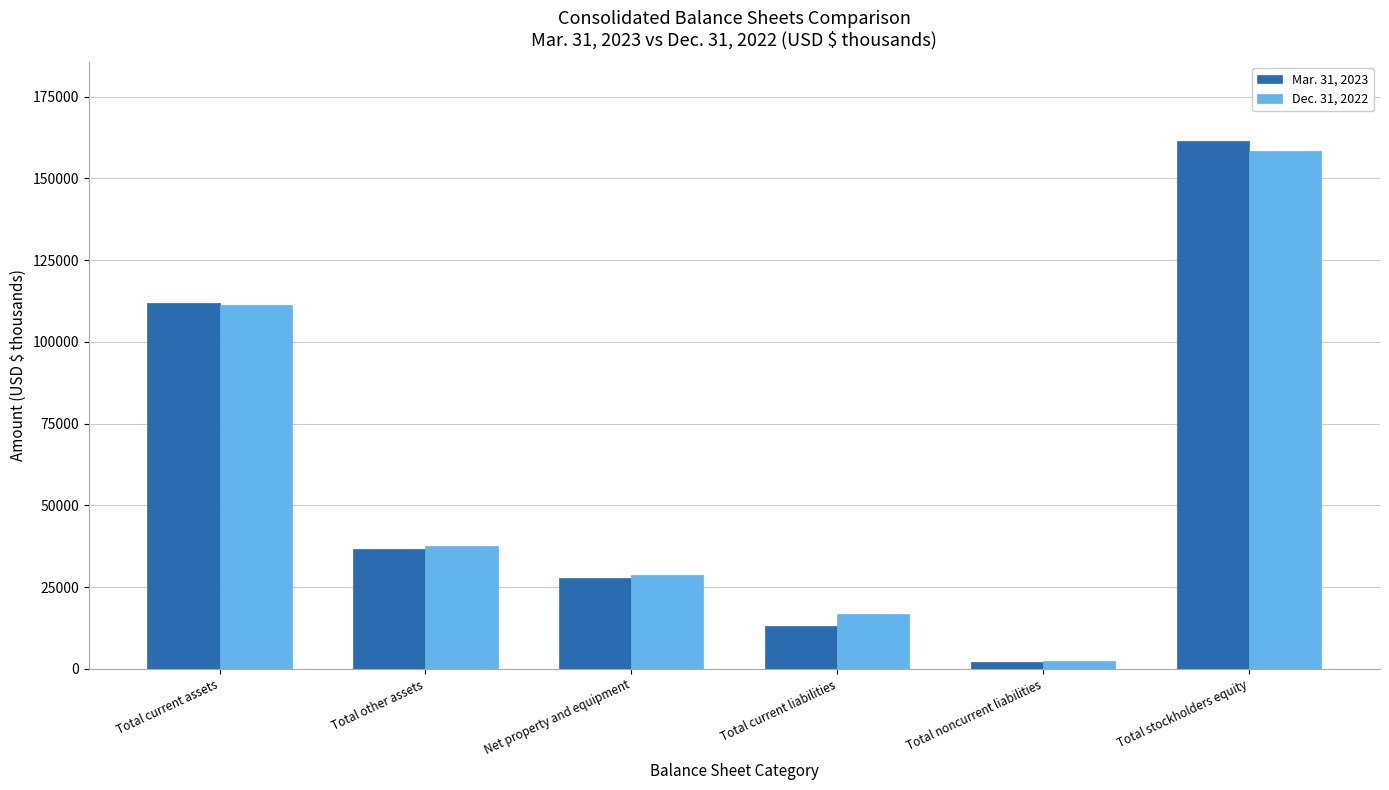

Reading left to right, transcribe all the data shown in this chart.

Mar. 31, 2023: Total current assets=111816	Total other assets=36758	Net property and equipment=27914	Total current liabilities=13068	Total noncurrent liabilities=2023	Total stockholders equity=161397
Dec. 31, 2022: Total current assets=111161	Total other assets=37532	Net property and equipment=28694	Total current liabilities=16653	Total noncurrent liabilities=2298	Total stockholders equity=158436